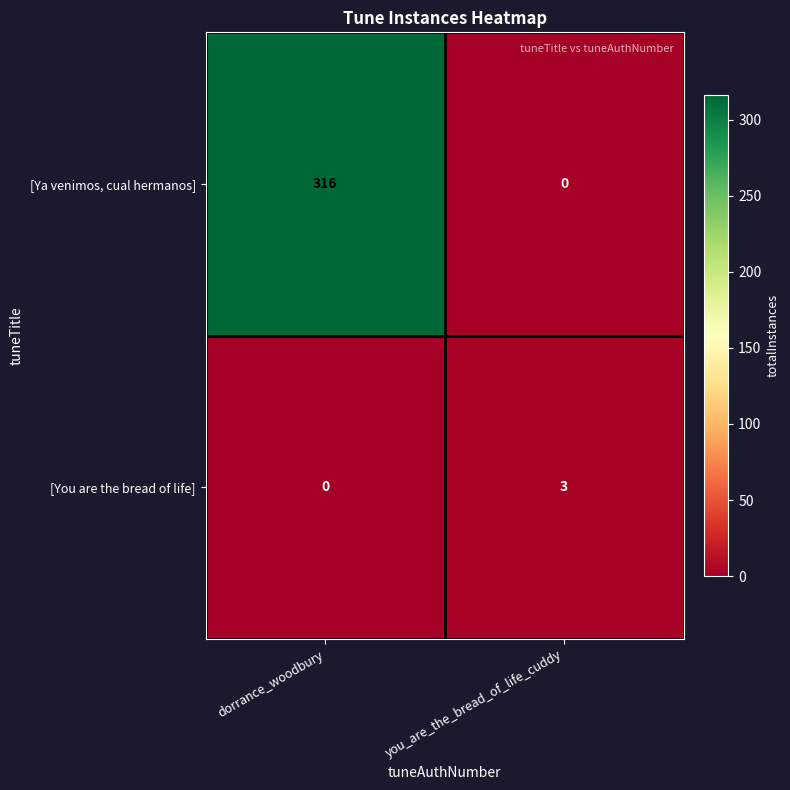

At dorrance_woodbury, list the series in order from largest to smallest.

[Ya venimos, cual hermanos], [You are the bread of life]